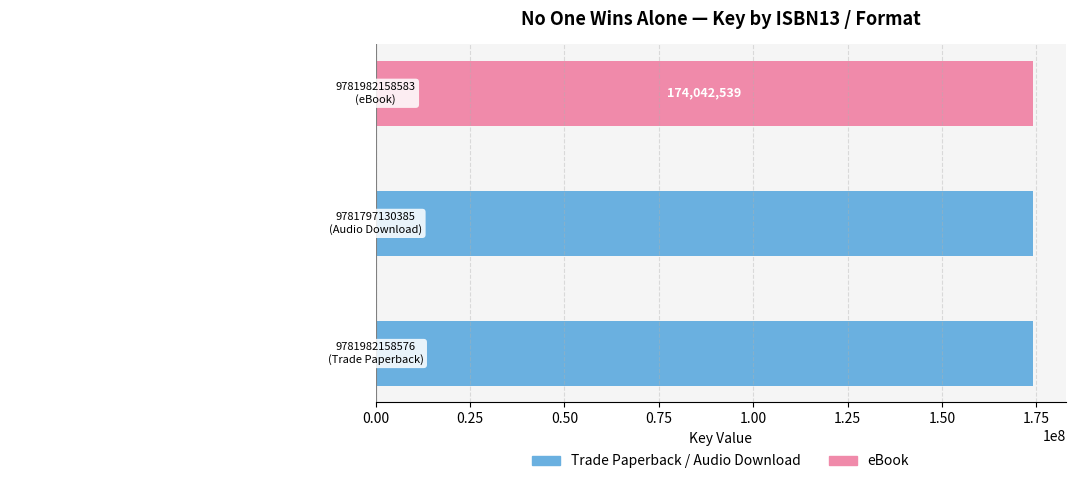

What is the maximum value shown in the chart?

174042539